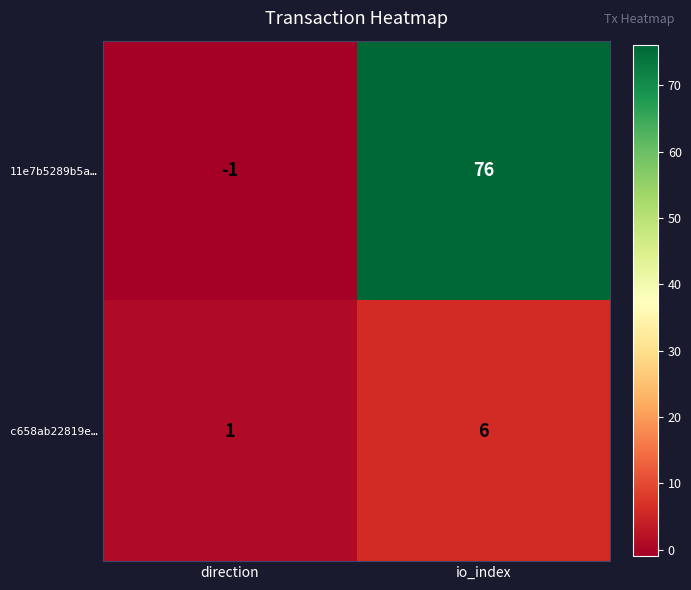

The 11e7b5289b5a… series shows 20 at io_index. True or false?

False